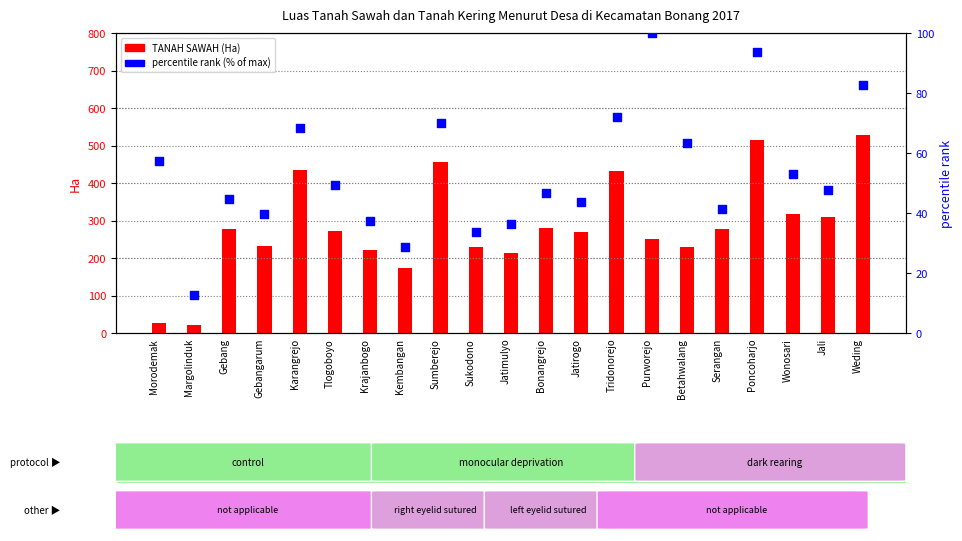

What is the total value across all series at Tlogoboyo?

321.5